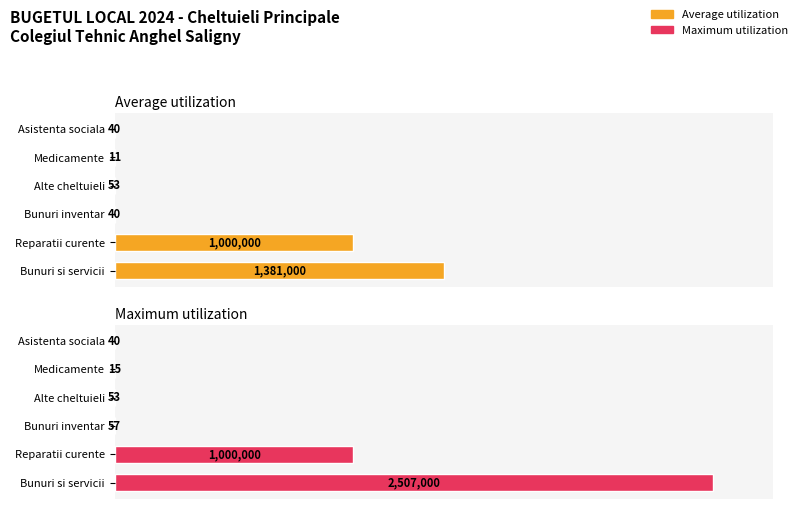

Does the chart contain any negative values?

No